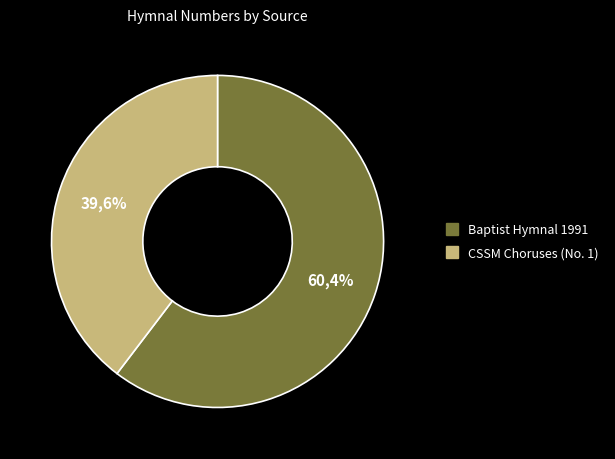

Combined, what portion of the pie is Baptist Hymnal 1991 and CSSM Choruses (No. 1)?

100.0%